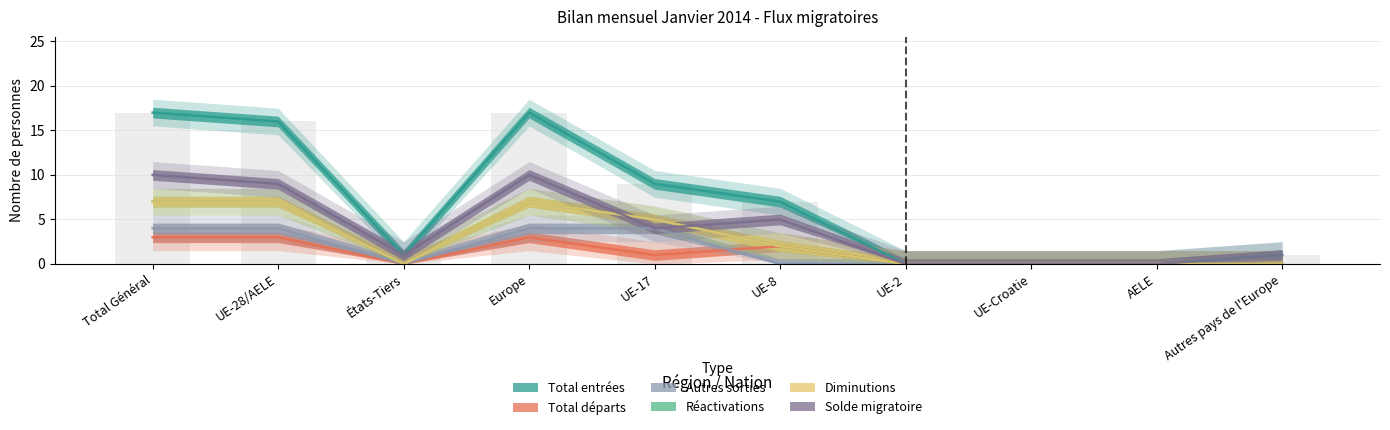

Which series has the widest spread of values?

Total entrées